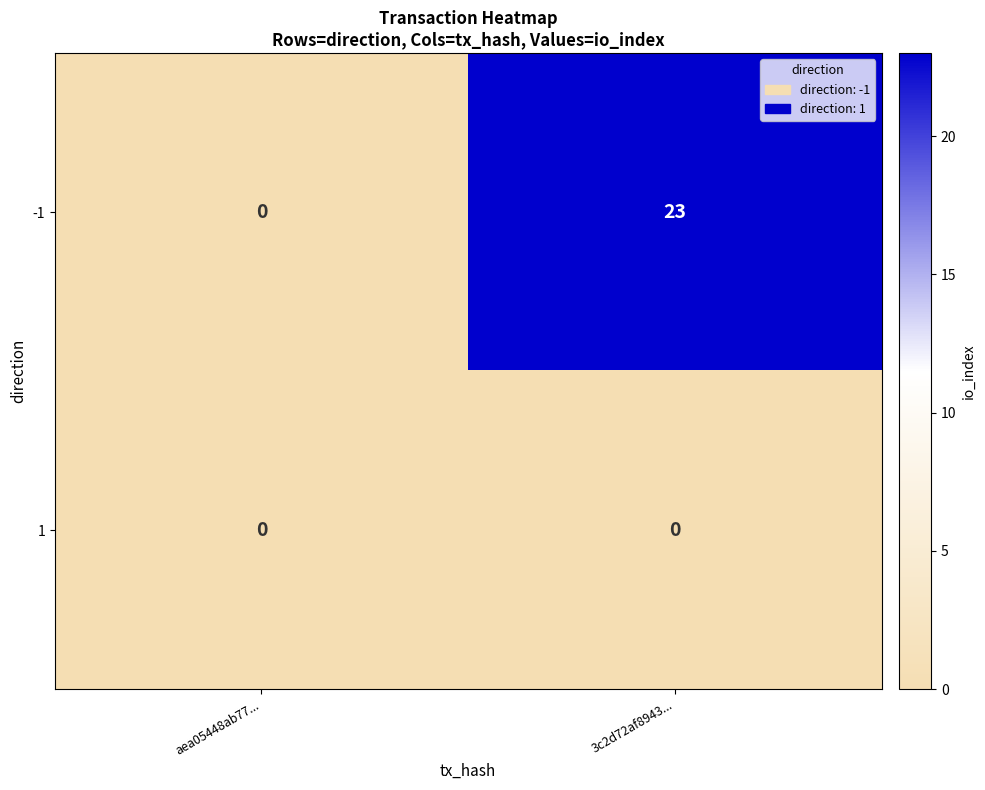

What is the difference between the maximum and minimum values in the -1 series?

23